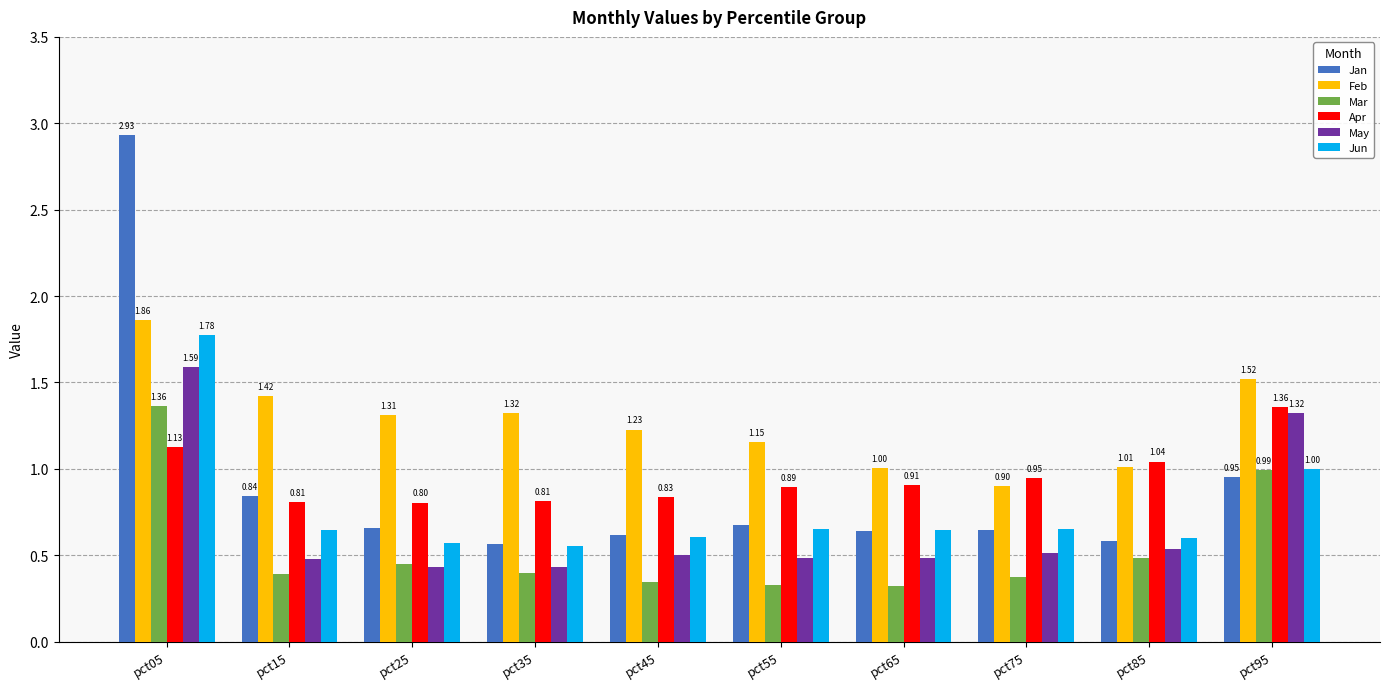

What is the sum of all Feb values?

12.7